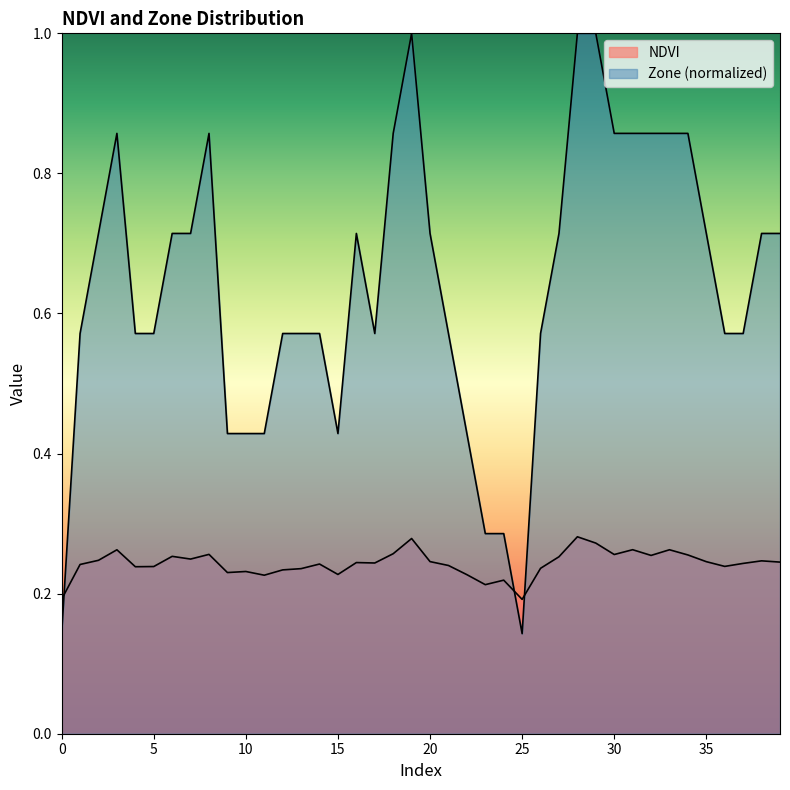

In NDVI, how many points are higher than both neighbors (excluding endpoints)?

12